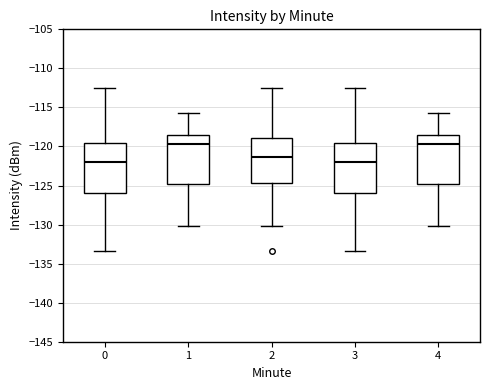

Reading left to right, read every box against the y-axis: the position of its median line, the range the box covers, and the ends of its whiskers. The values are not printed on the chart, so give them approximately, as read against the axis.

0: median -122.0, box -126.0 to -119.5, whiskers -133.5 to -112.5
1: median -119.5, box -125.0 to -118.5, whiskers -130.0 to -116.0
2: median -121.5, box -124.5 to -119.0, whiskers -130.0 to -112.5
3: median -122.0, box -126.0 to -119.5, whiskers -133.5 to -112.5
4: median -119.5, box -125.0 to -118.5, whiskers -130.0 to -116.0